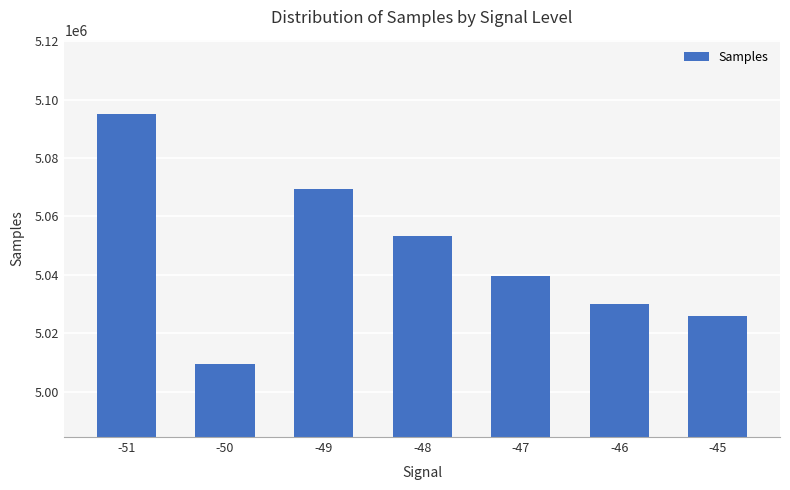

Rank the categories by value from lowest to highest.

-50, -45, -46, -47, -48, -49, -51